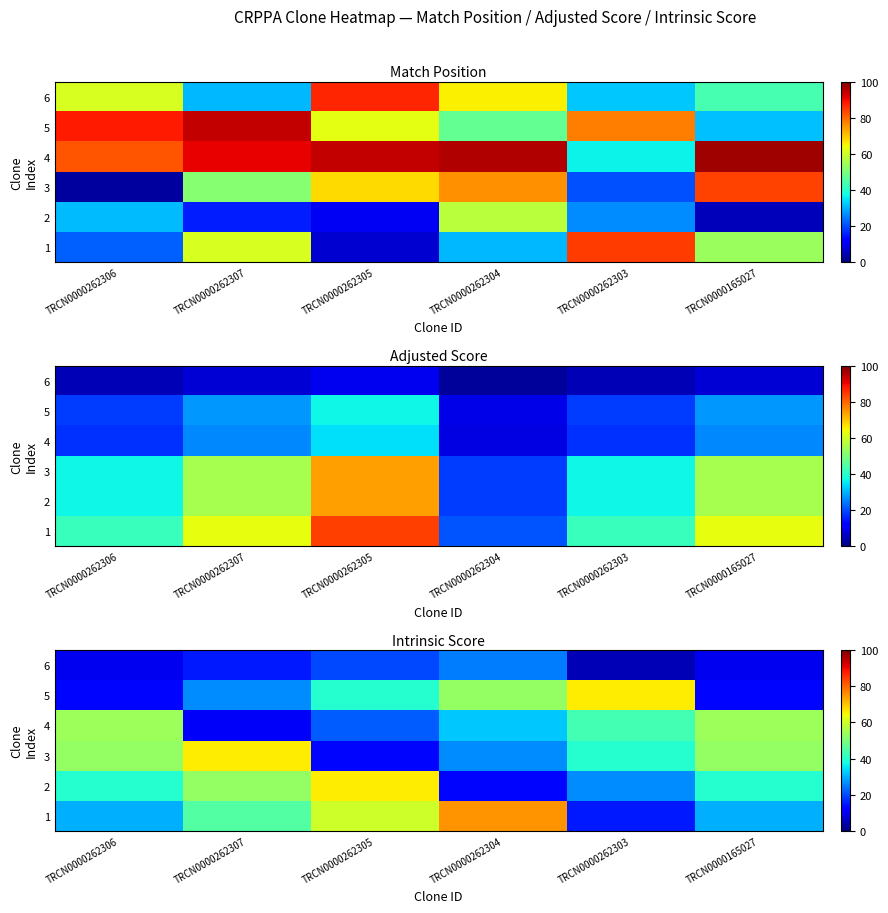

List the series in order of their peak value, lowest first.

6, 4, 2, 3, 5, 1